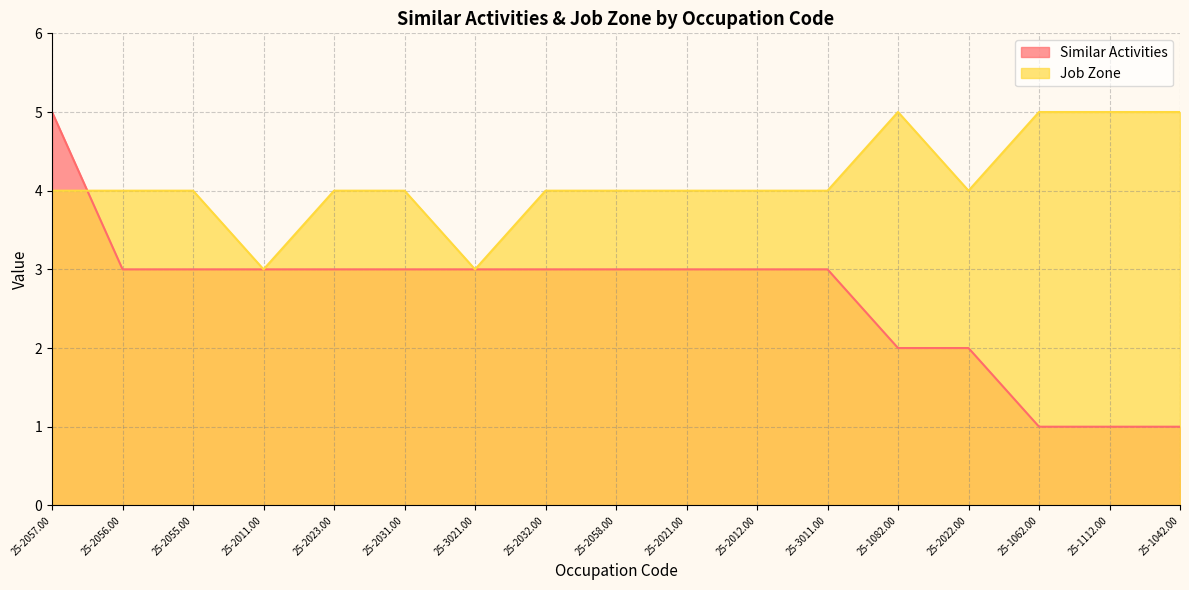

At 25-1062.00, list the series in order from largest to smallest.

Job Zone, Similar Activities